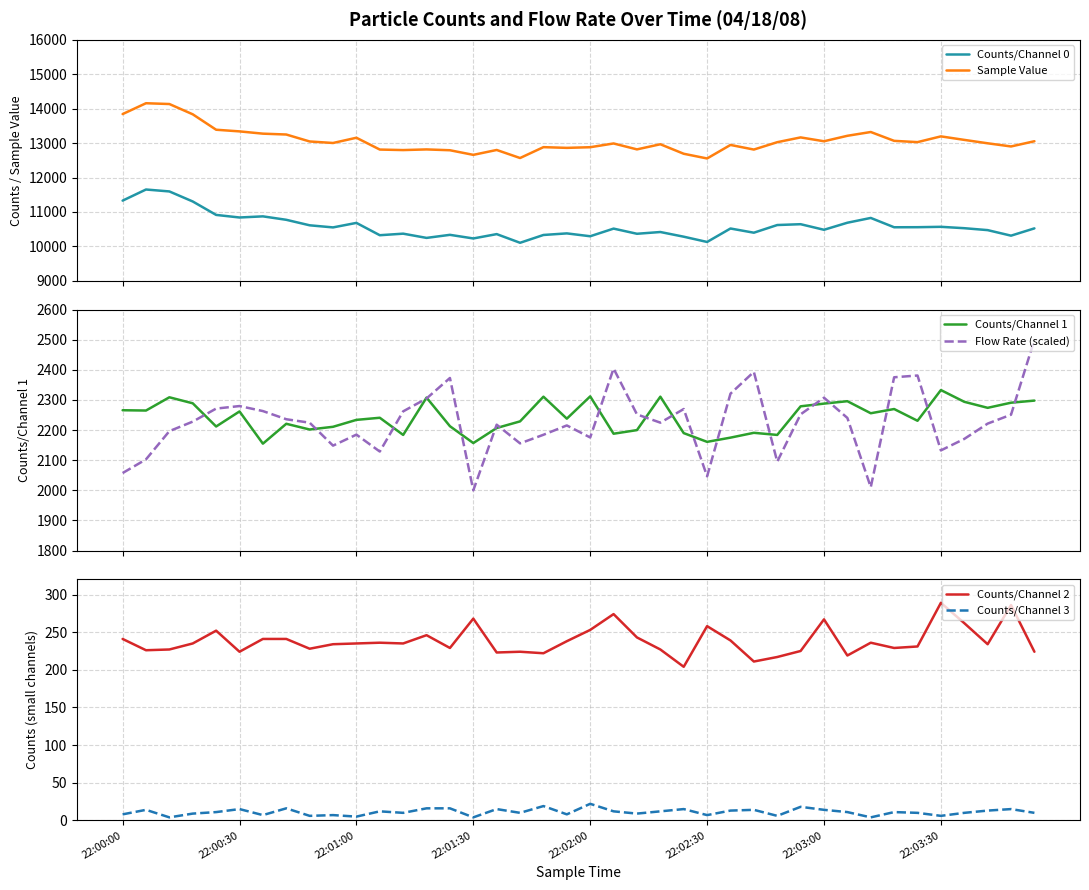

Does the chart display data point markers on the line(s)?

No